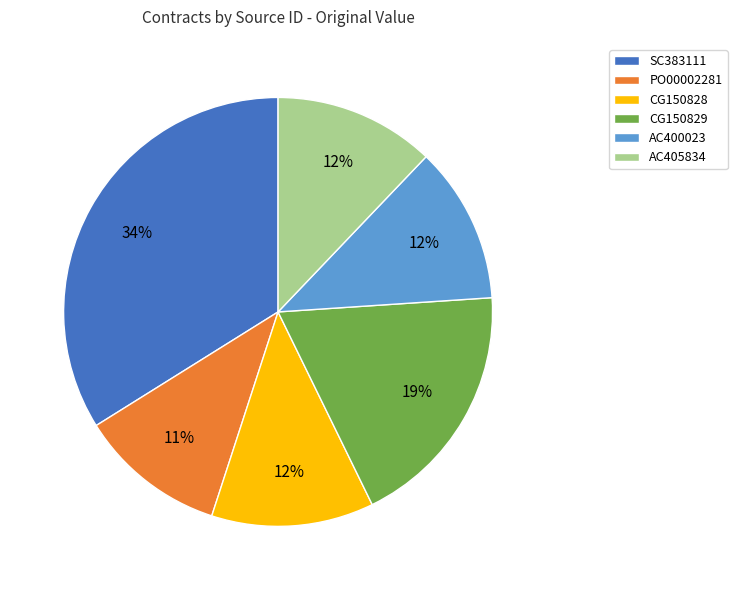

To the nearest percent, what percentage of the pie is AC405834?

12%